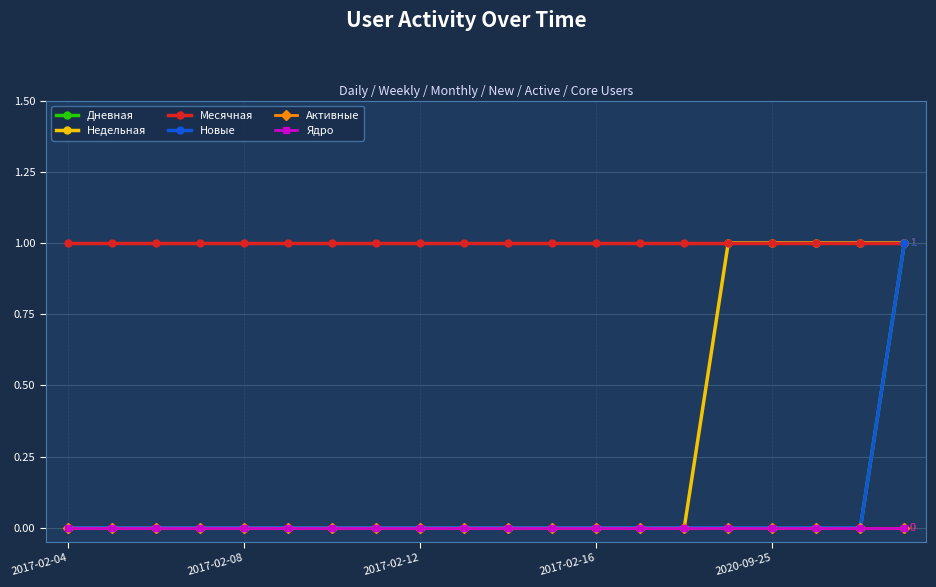

What is the minimum value for Месячная?

1